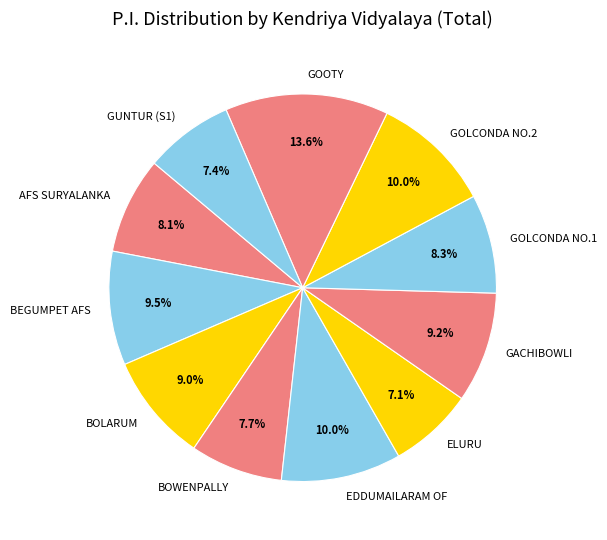

To the nearest percent, what is the difference between the GUNTUR (S1) and BEGUMPET AFS slice percentages?

2%